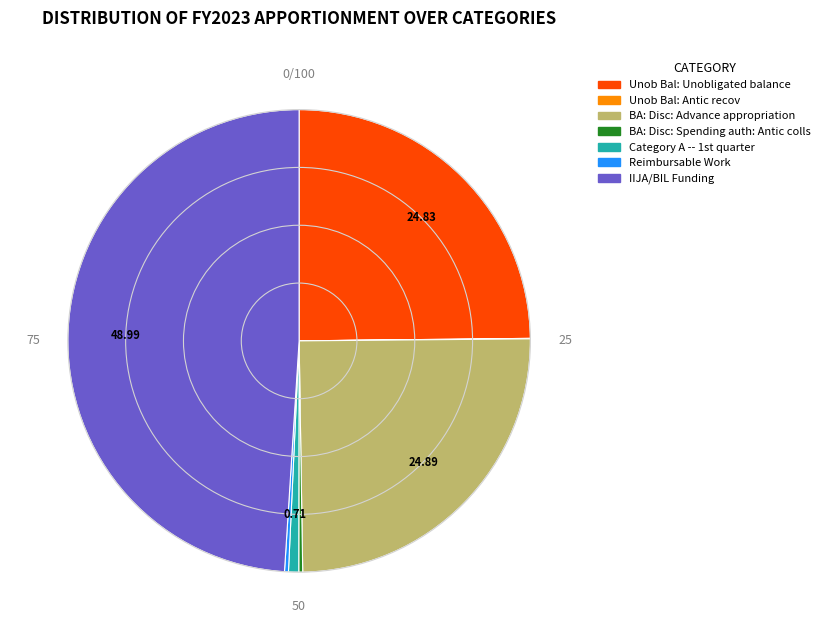

Is there a majority slice in this chart?

No